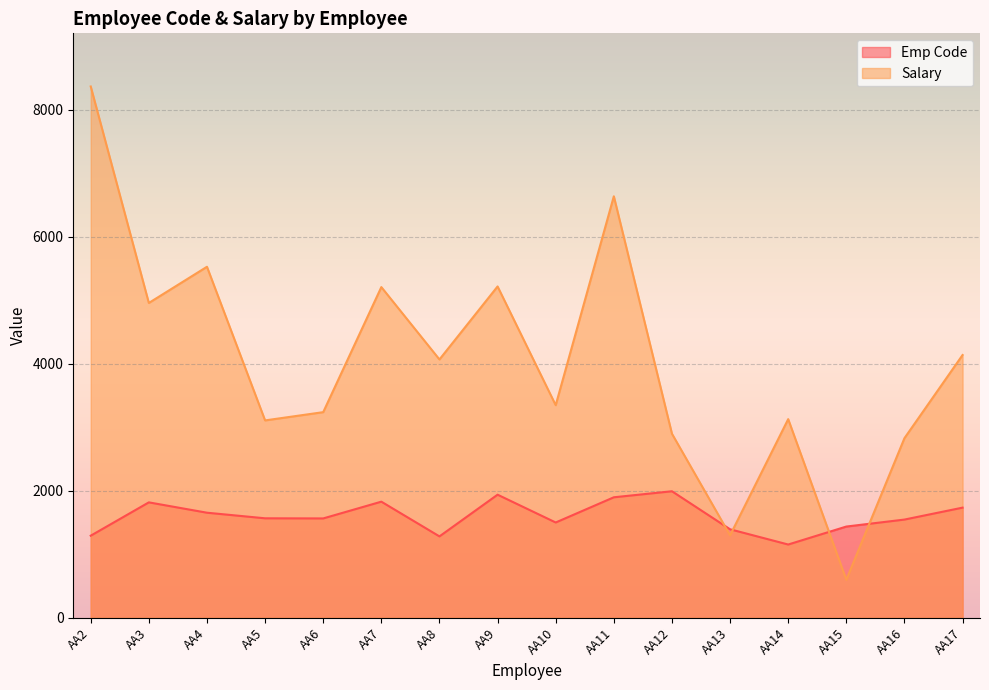

Rank the series by their average value, from lowest to highest.

Emp Code, Salary